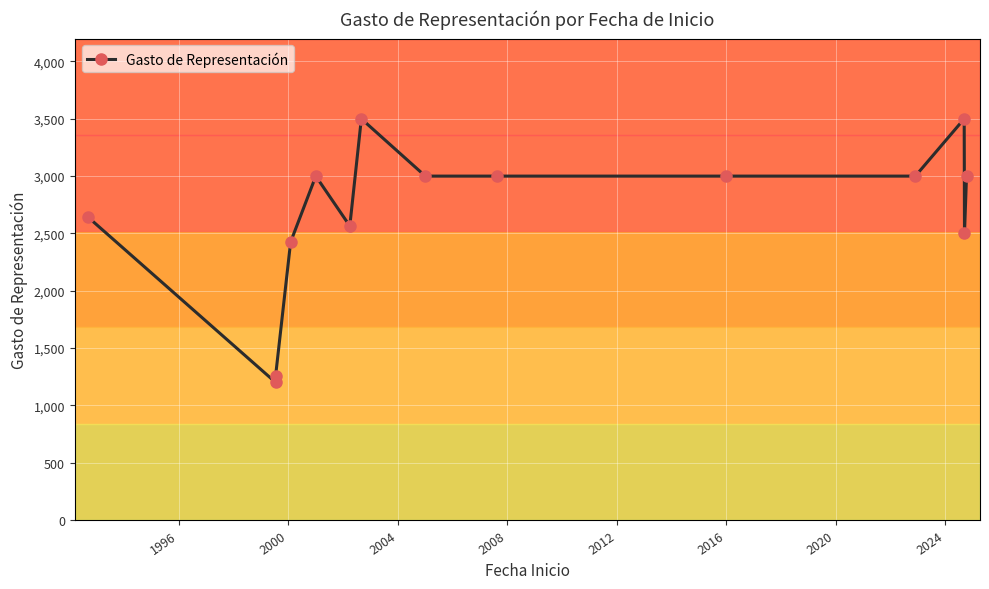

The chart shows a value of 3995 at 1992. True or false?

False